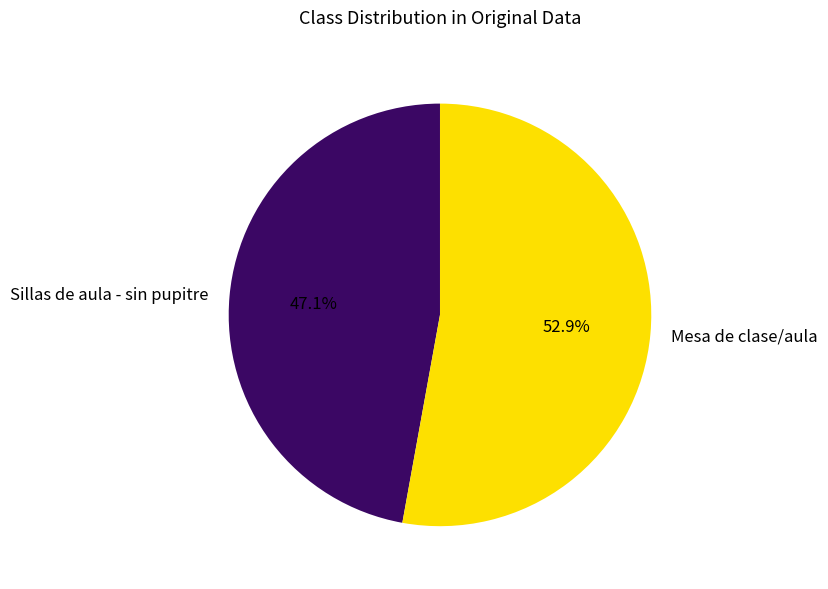

Which has a higher value, Sillas de aula - sin pupitre or Mesa de clase/aula?

Mesa de clase/aula